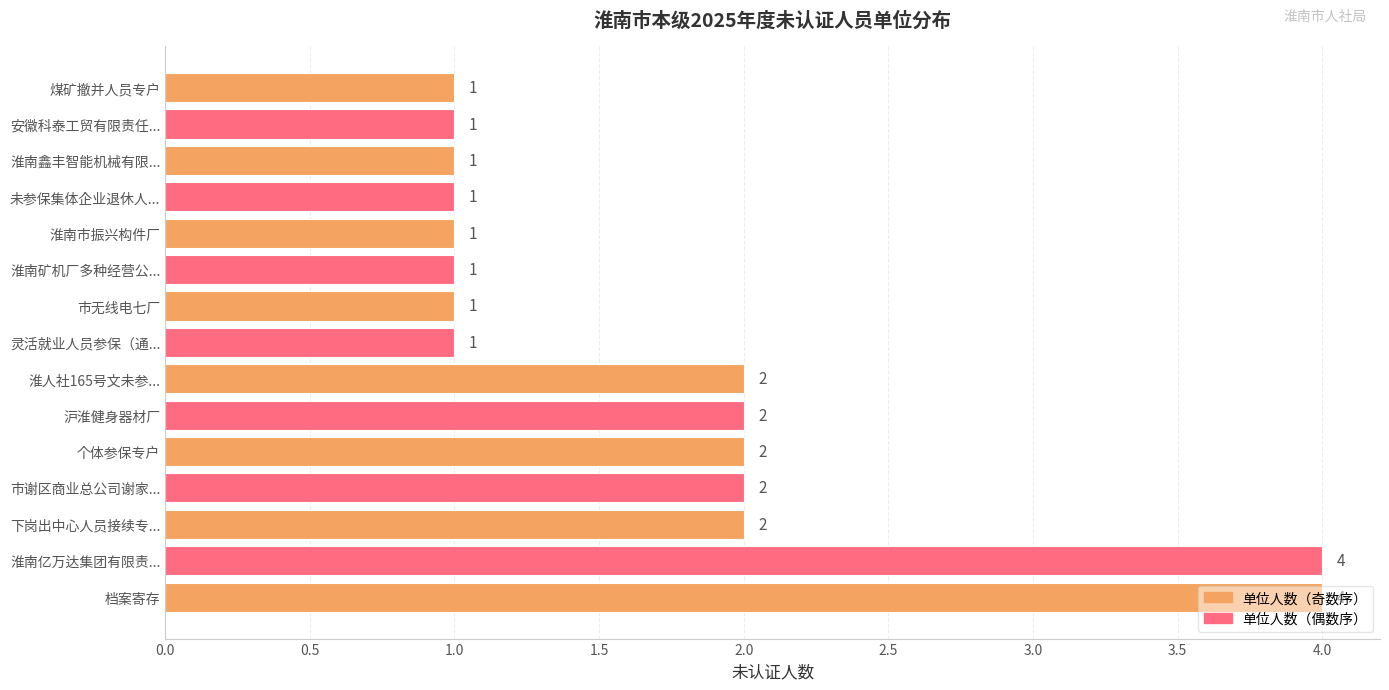

What is the sum of all values?

26